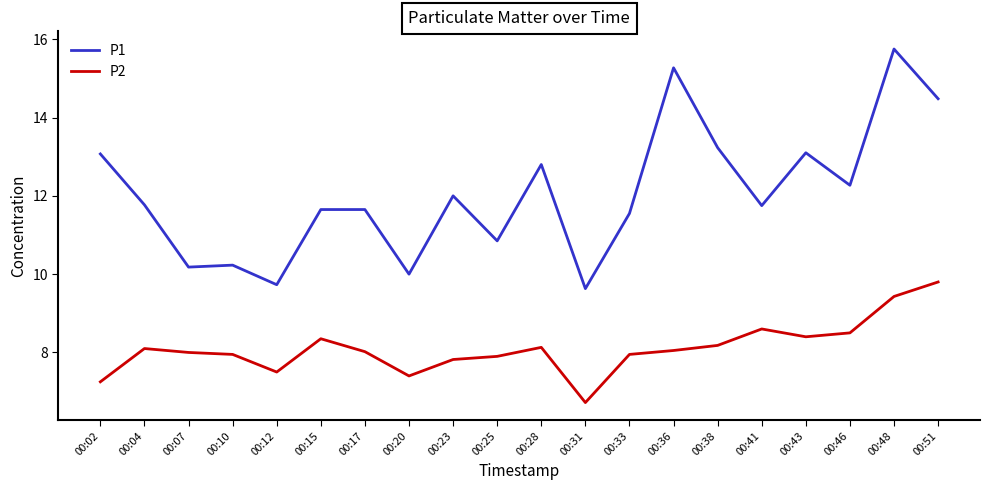

True or false: P2 and P1 intersect in this chart.

False